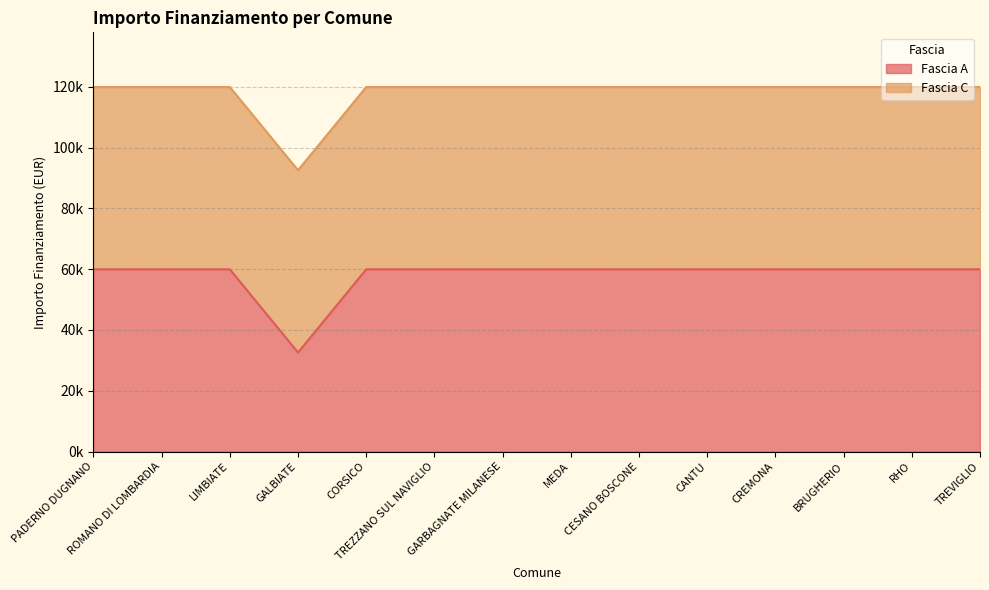

What position from the right is ROMANO DI LOMBARDIA?

13